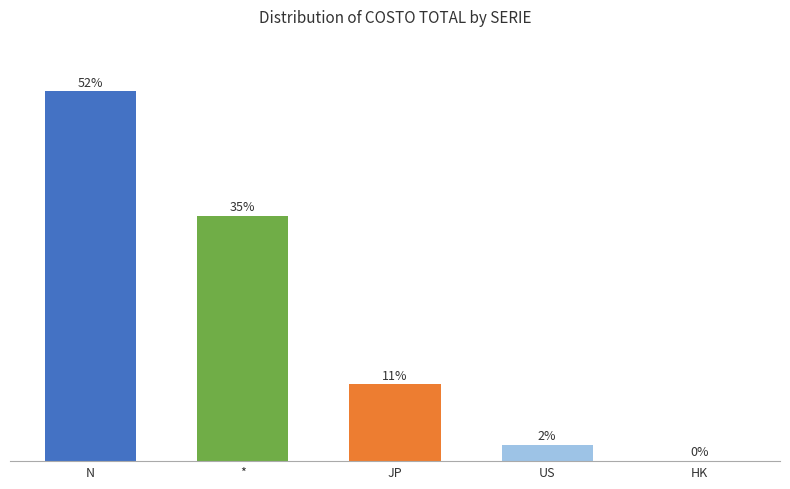

Are the bars horizontal?

No